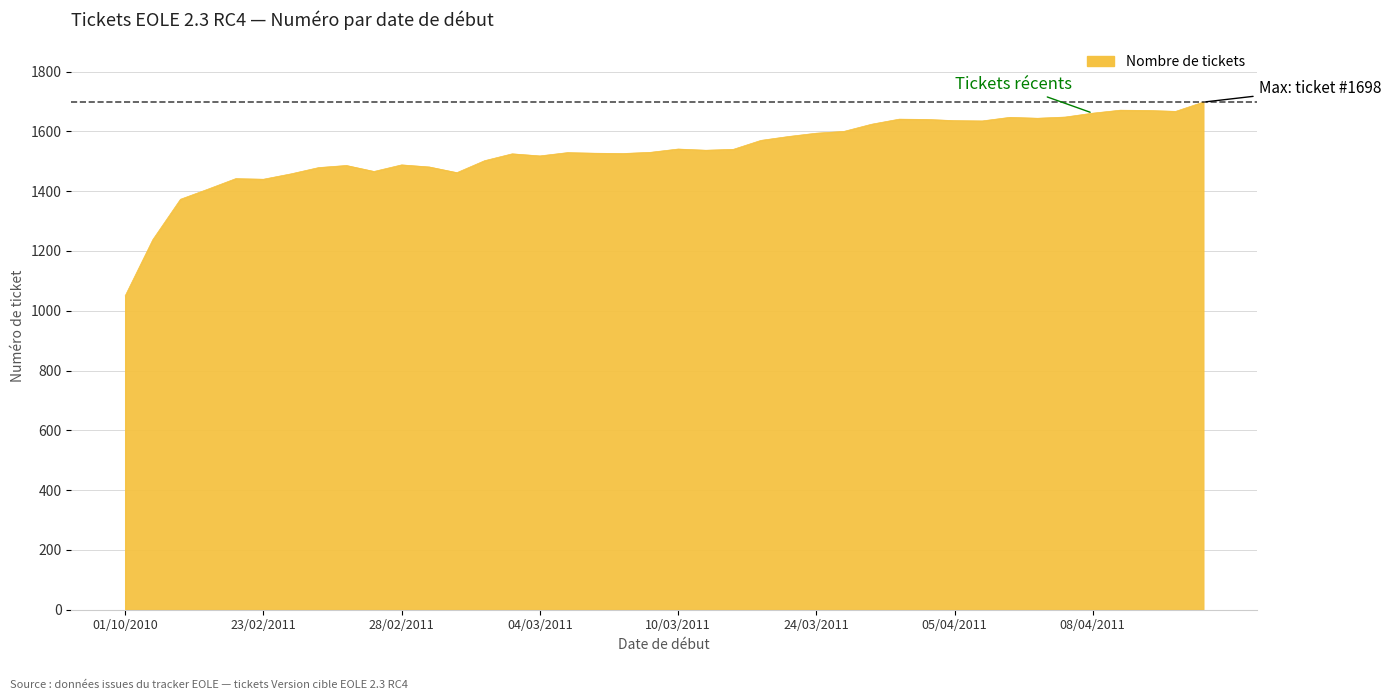

What is the greatest value displayed?

1698